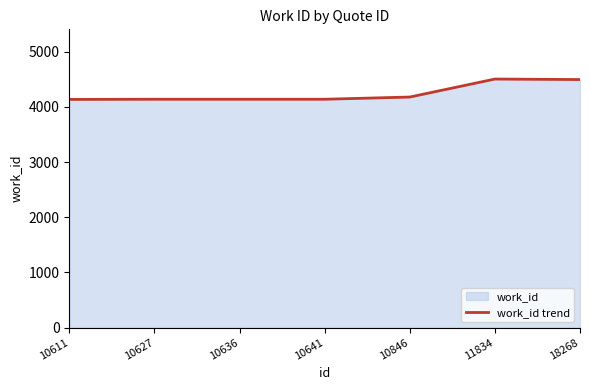

How many lines are shown in the chart?

1